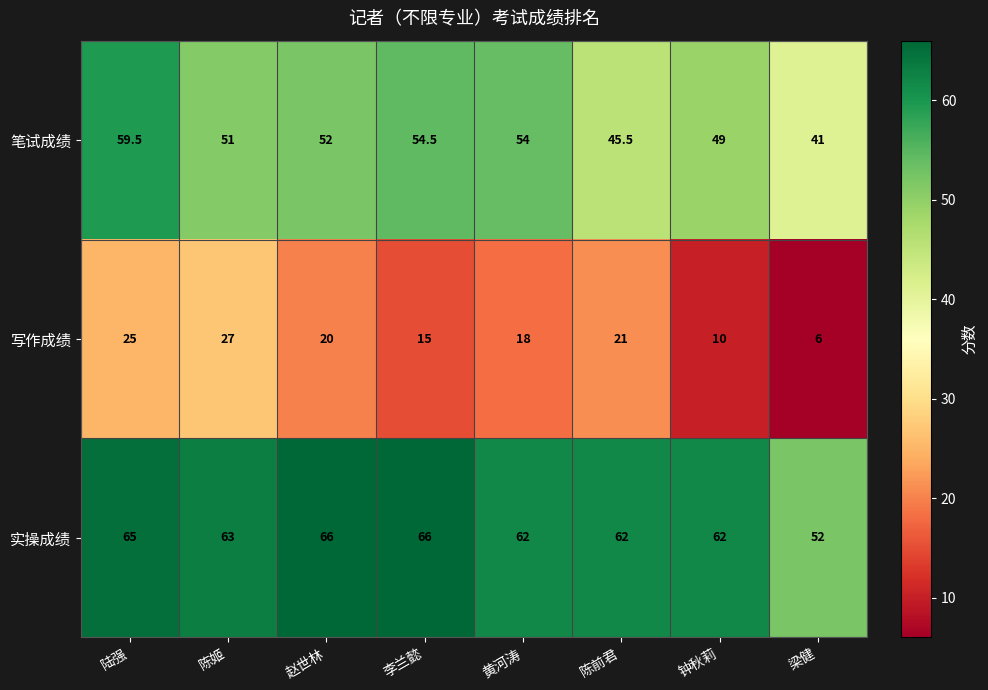

What is the minimum value for 写作成绩?

6.0